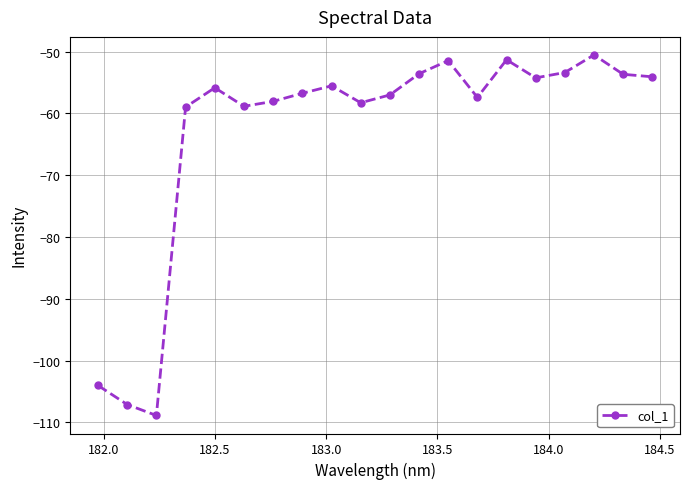

What is the difference between the second highest and second lowest values?

55.8